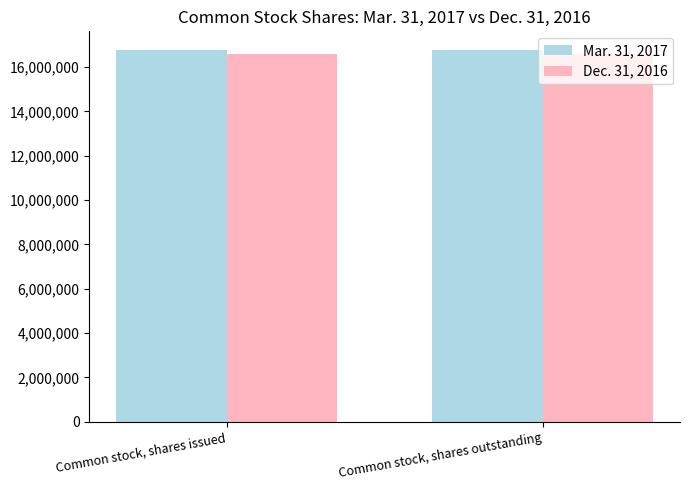

Reading left to right, what are all the values shown in this chart?

Mar. 31, 2017: Common stock, shares issued=16771072	Common stock, shares outstanding=16771072
Dec. 31, 2016: Common stock, shares issued=16603559	Common stock, shares outstanding=16603559